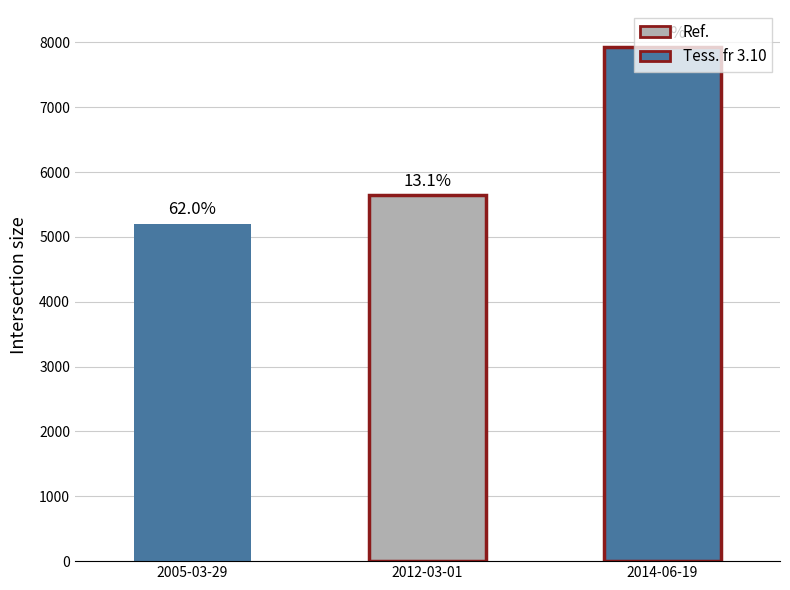

What value does the data have at 2012-03-01, to the nearest 100?

5600